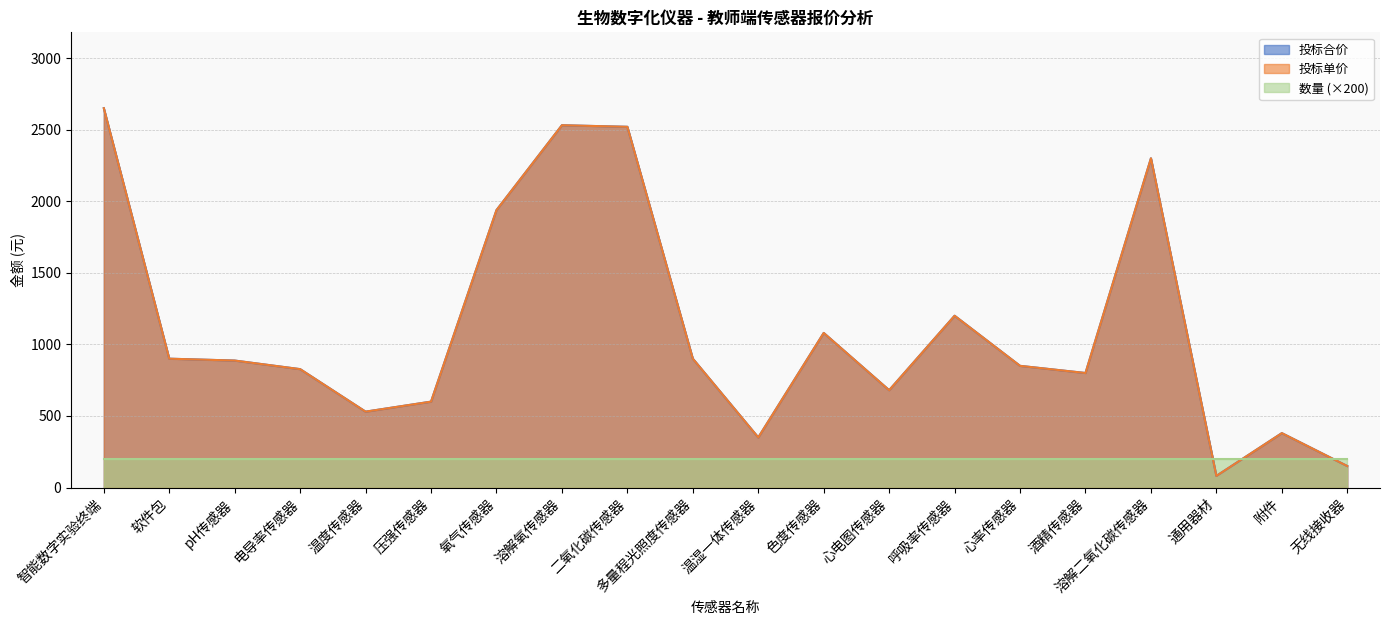

True or false: 投标合价 and 投标单价 cross at least once.

False